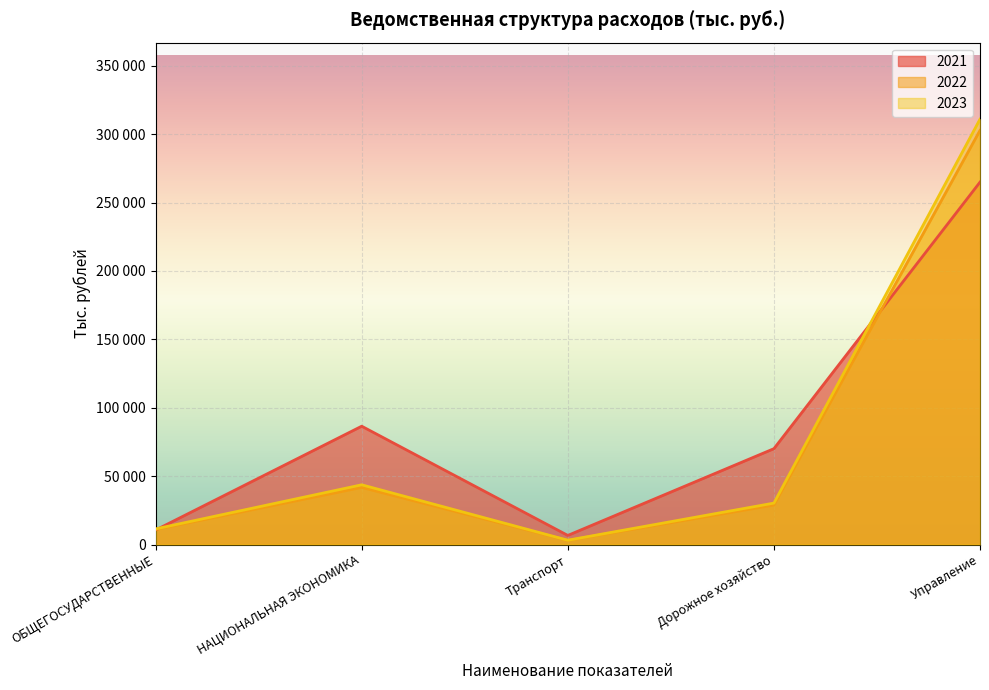

Reading left to right, list all the values displayed in this chart.

2021: ОБЩЕГОСУДАРСТВЕННЫЕ=10585.5	НАЦИОНАЛЬНАЯ ЭКОНОМИКА=86500.0	Транспорт=6651.6	Дорожное хозяйство=70069.4	Управление=264926.7
2022: ОБЩЕГОСУДАРСТВЕННЫЕ=10997.5	НАЦИОНАЛЬНАЯ ЭКОНОМИКА=41769.6	Транспорт=3030.3	Дорожное хозяйство=28872.3	Управление=302758.8
2023: ОБЩЕГОСУДАРСТВЕННЫЕ=11425.5	НАЦИОНАЛЬНАЯ ЭКОНОМИКА=43661.5	Транспорт=3151.5	Дорожное хозяйство=30288.0	Управление=310952.1